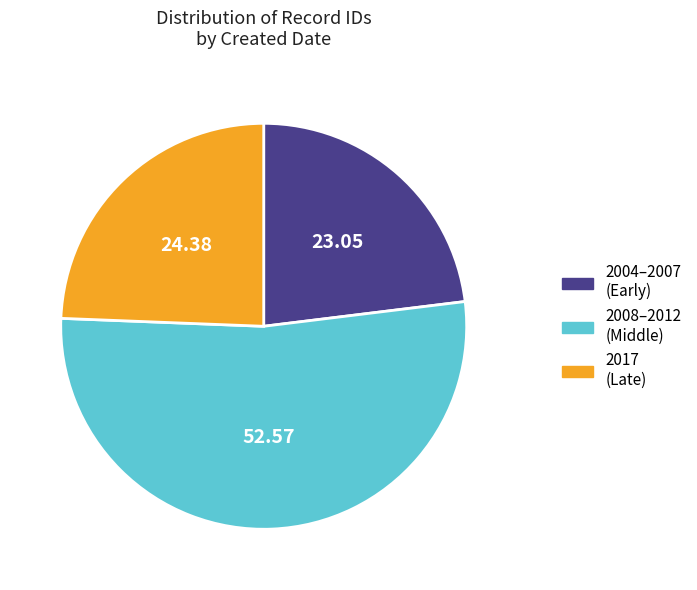

Which has a higher value, 2017 (Late) or 2004–2007 (Early)?

2017 (Late)